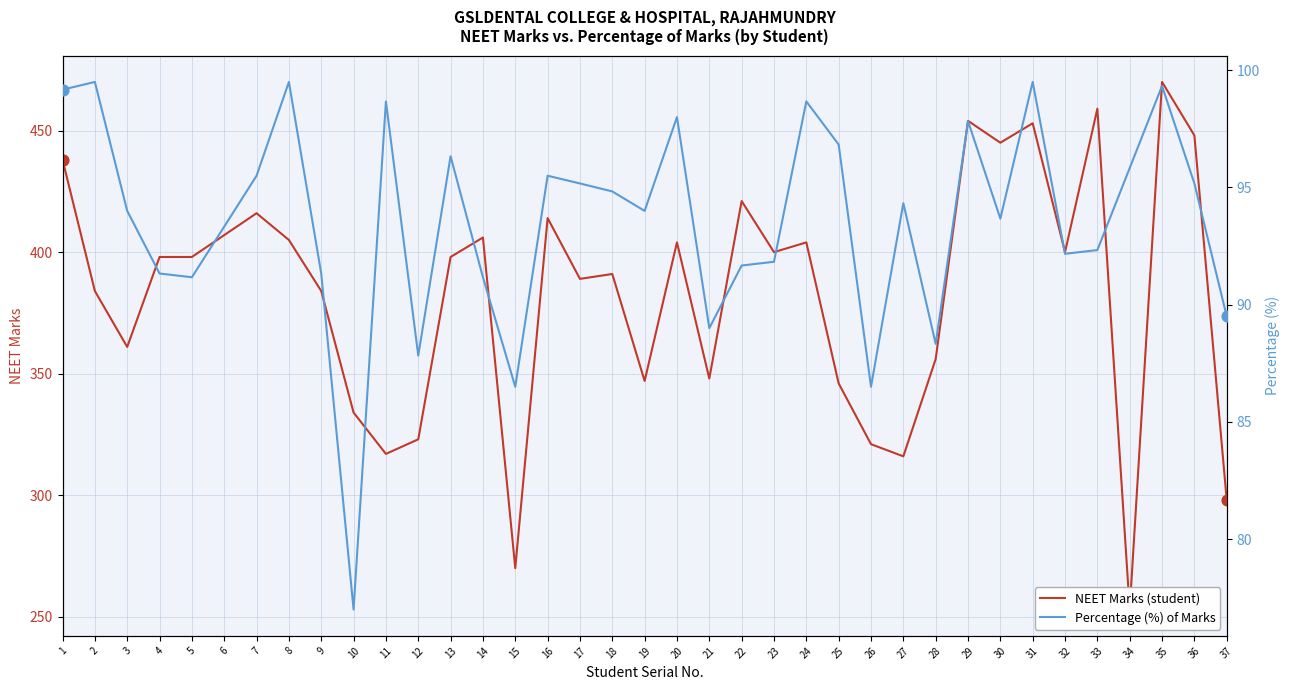

At how many categories does at least one series exceed 280?

35